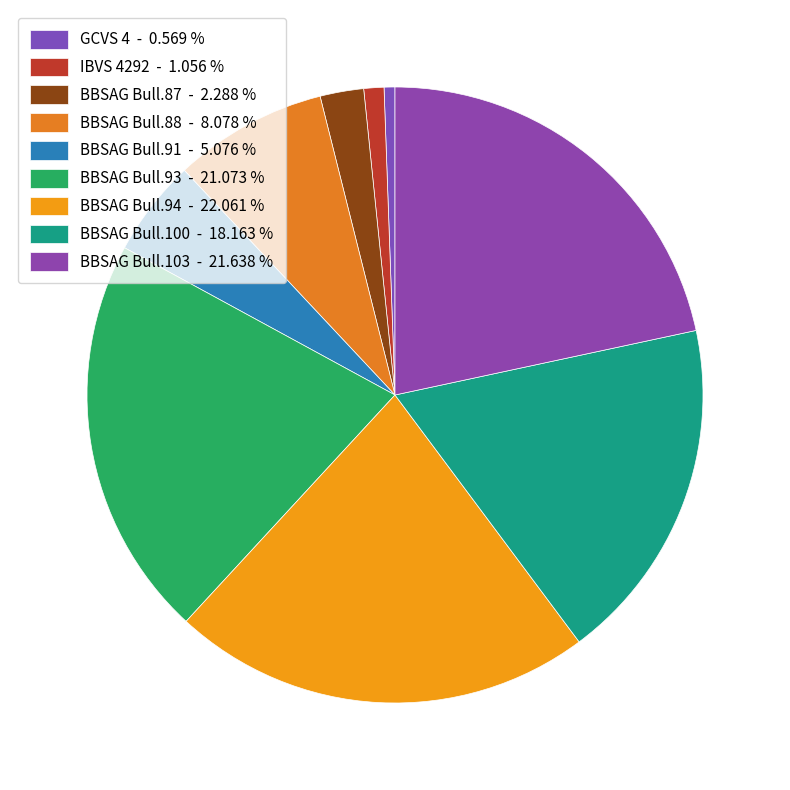

Does BBSAG Bull.94 account for over 50% of the chart?

No